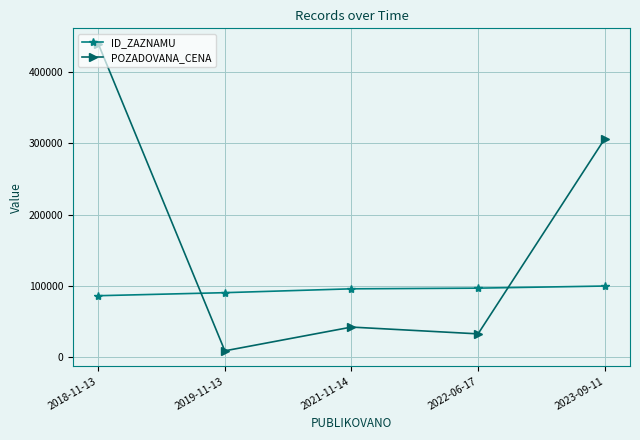

At which category is the sum across all series the highest?

2018-11-13